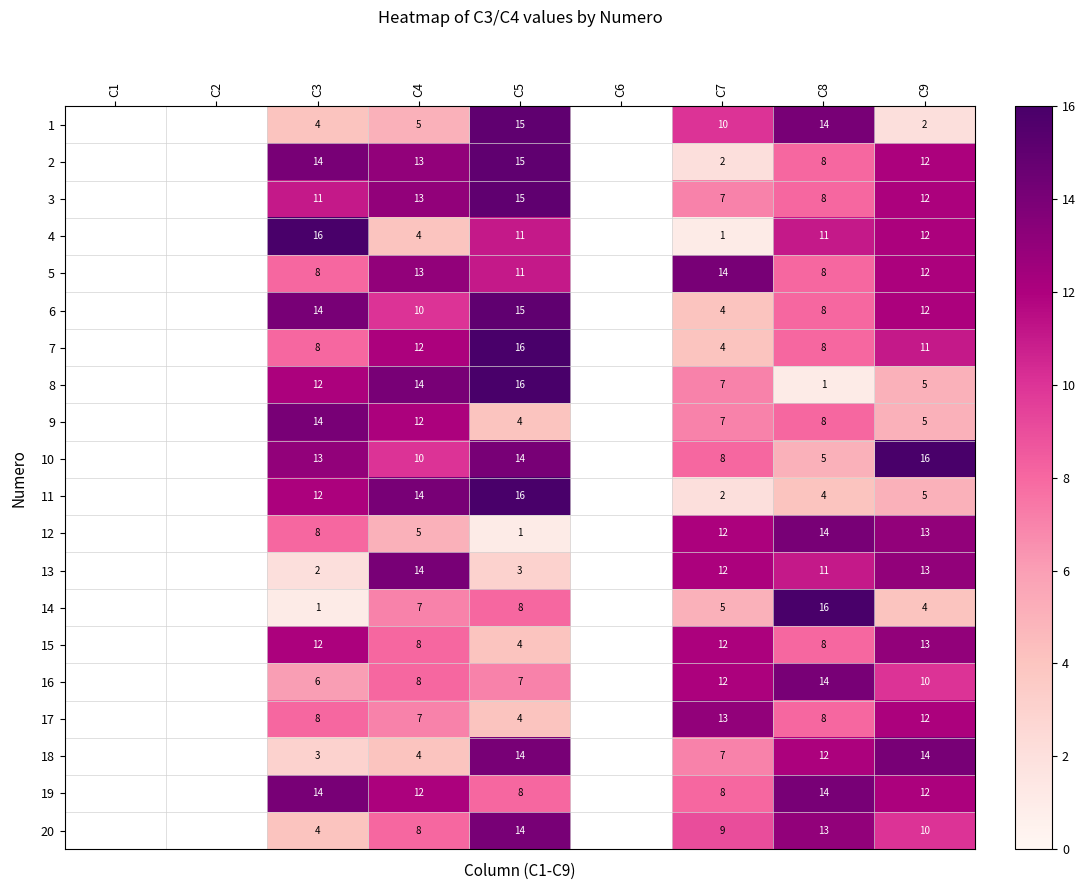

How many data points does each series have?

9